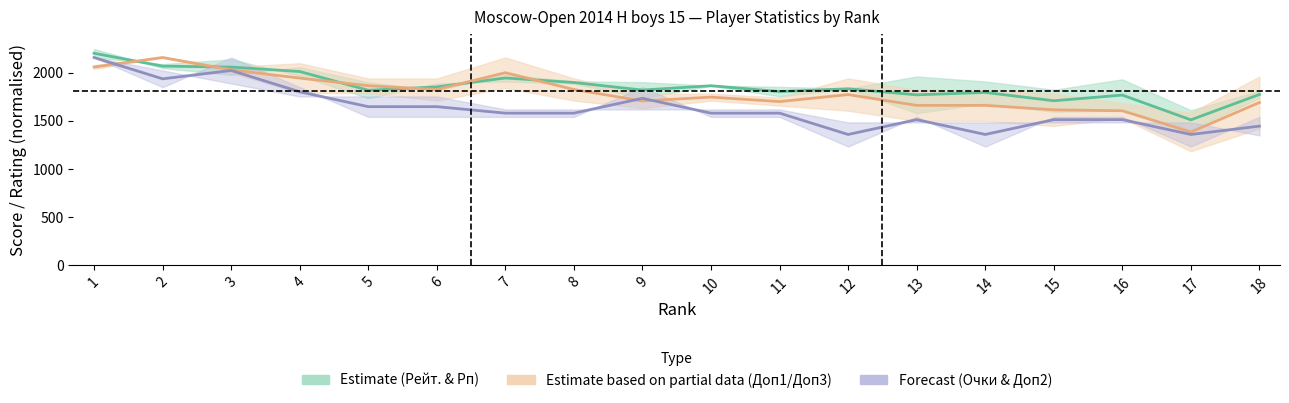

What is the sum of all Estimate based on partial data (Доп1 & Доп3) values?

32217.9